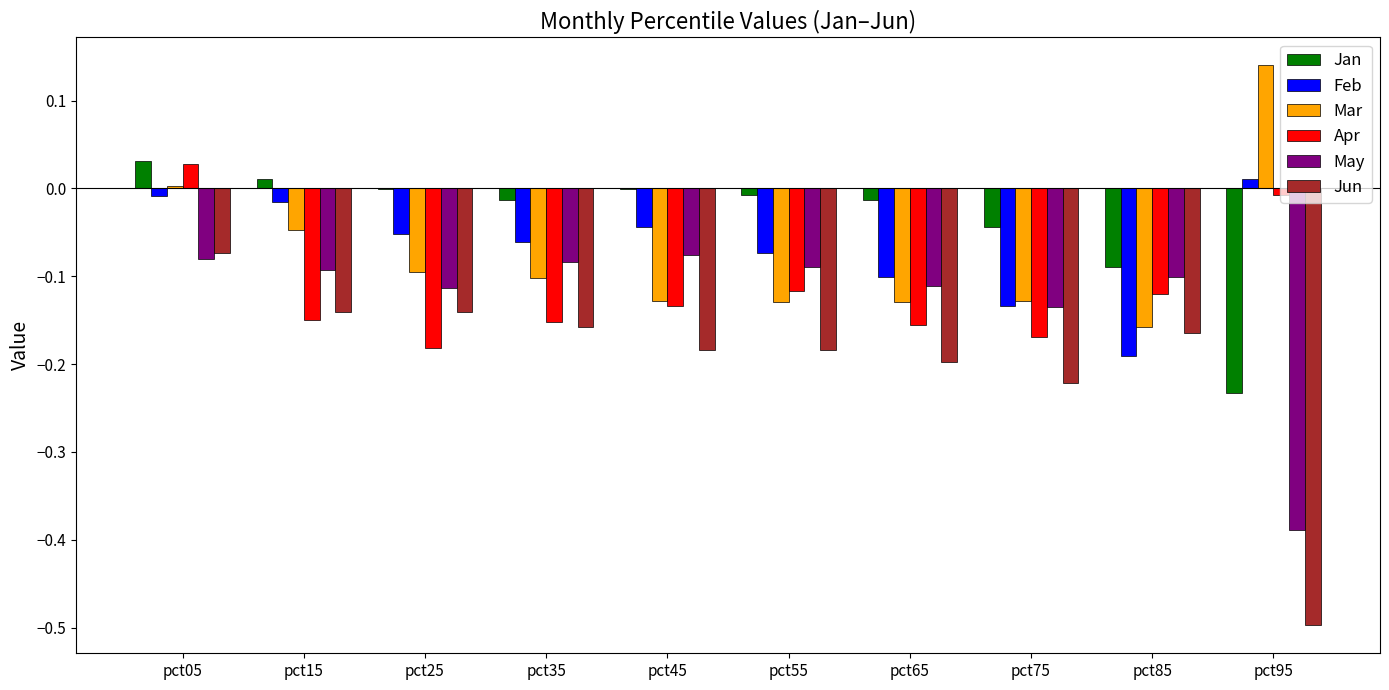

Which series changed the most between pct25 and pct85?

Feb